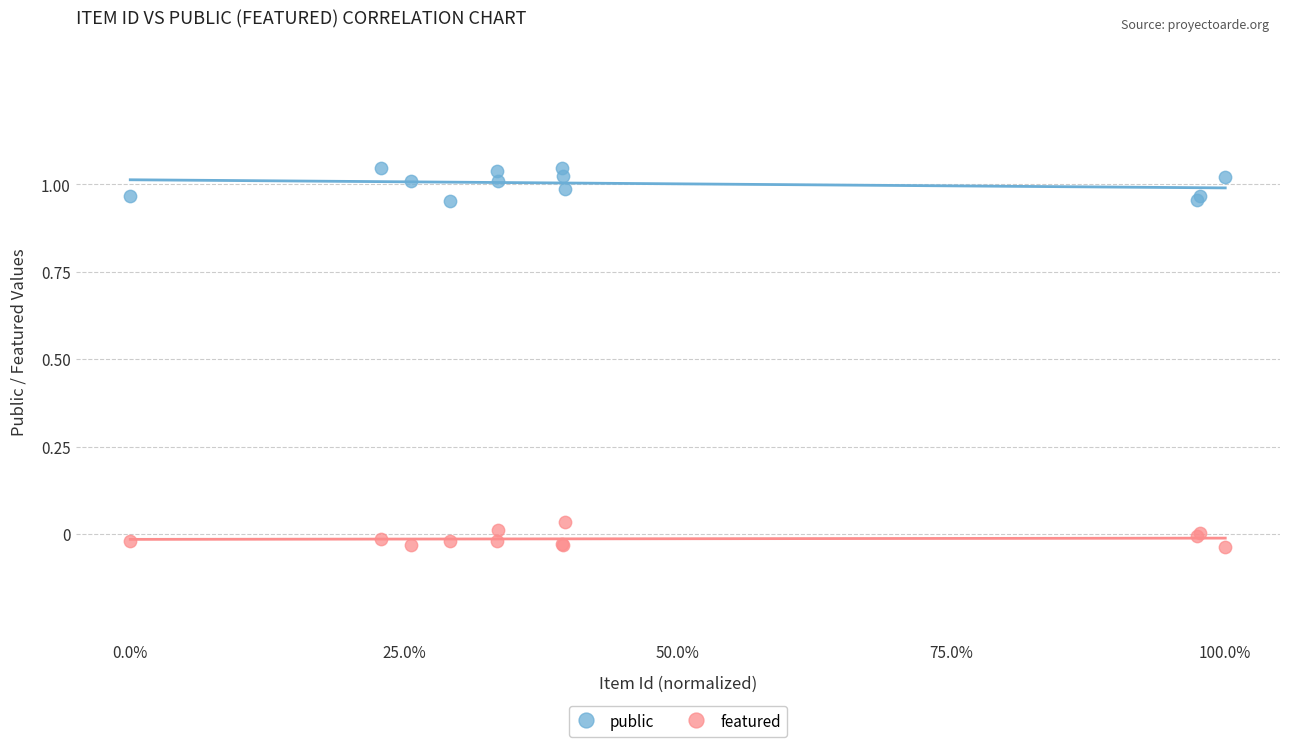

Which series reaches the maximum Y coordinate?

public